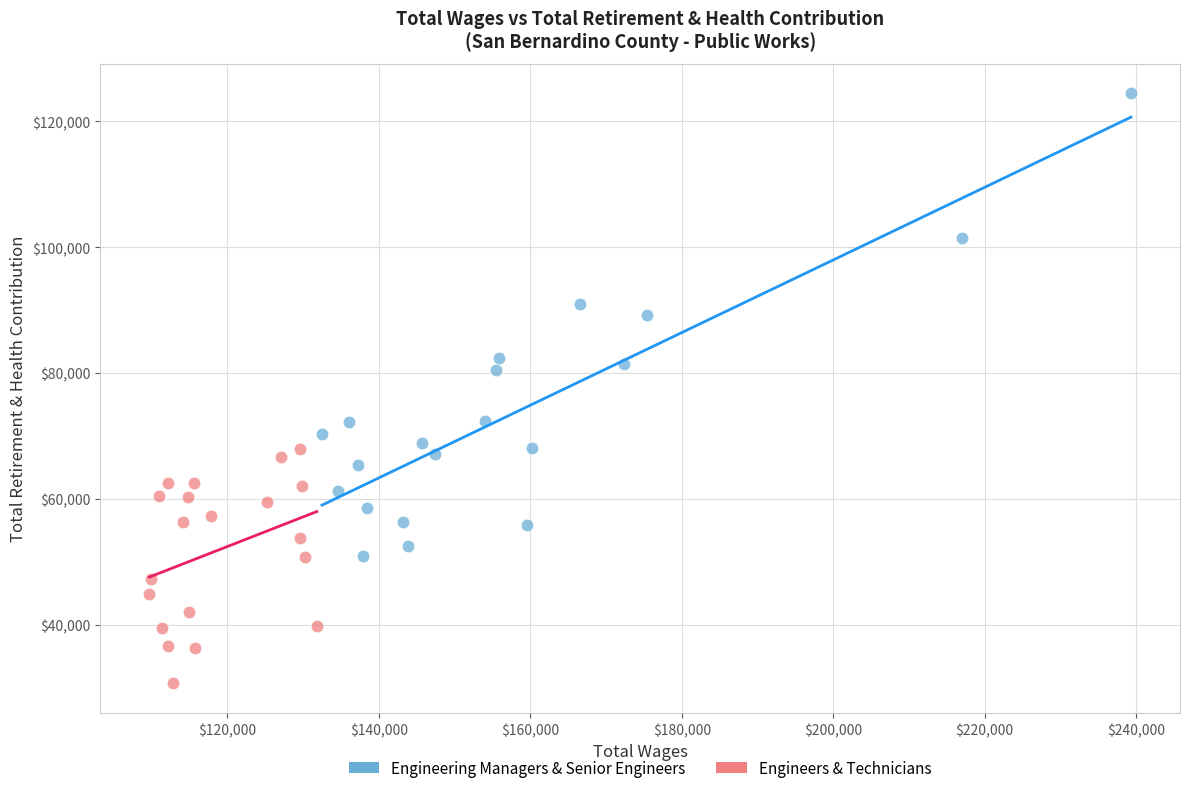

Which series has the largest Y range (max minus min)?

Engineering Managers & Senior Engineers